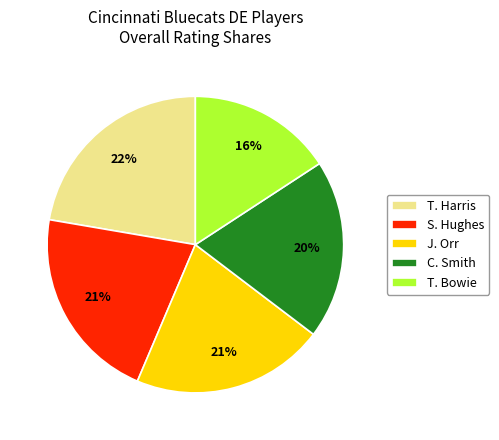

To the nearest percent, what is the average slice percentage?

20%